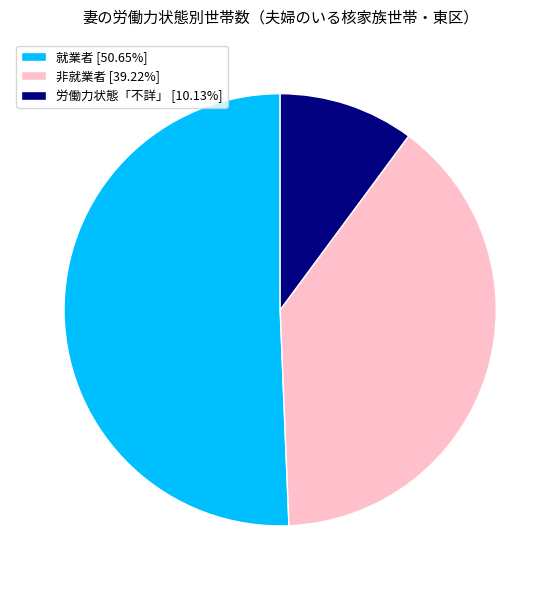

True or false: 非就業者 accounts for 39% of the total.

True